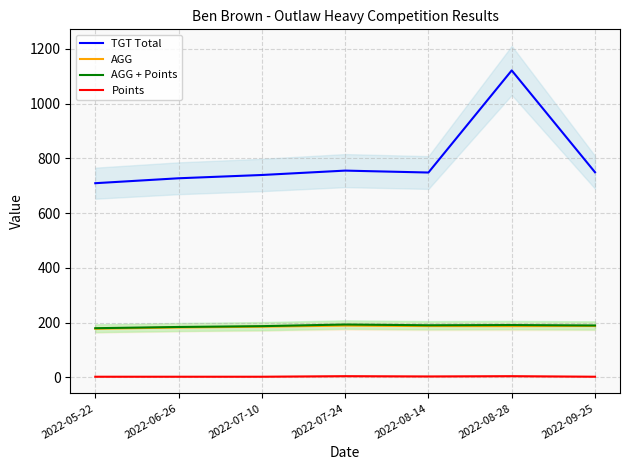

At how many categories does at least one series exceed 676?

7